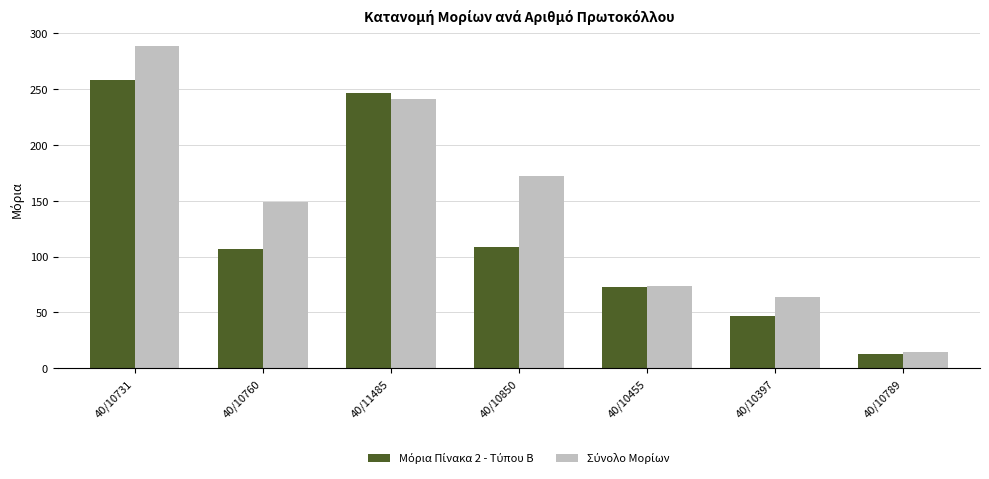

How many categories are shown in the chart?

7